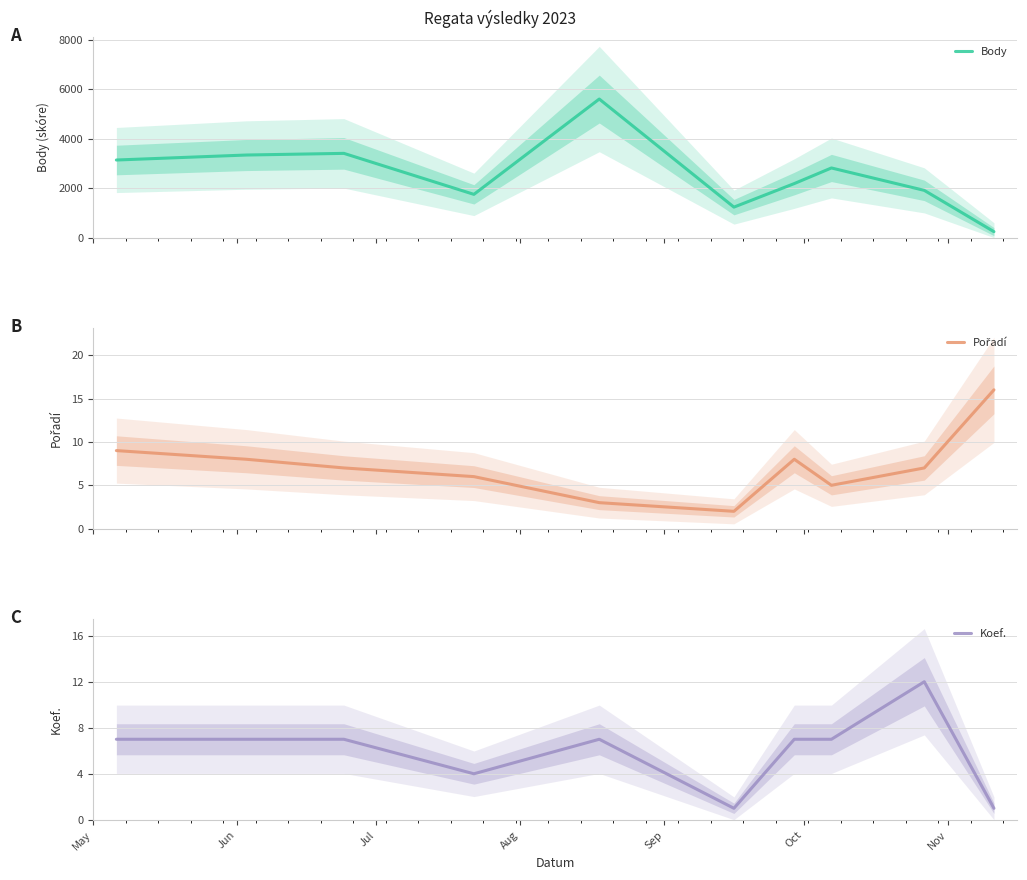

Rank the series by their maximum value, from lowest to highest.

Koef., Pořadí, Body